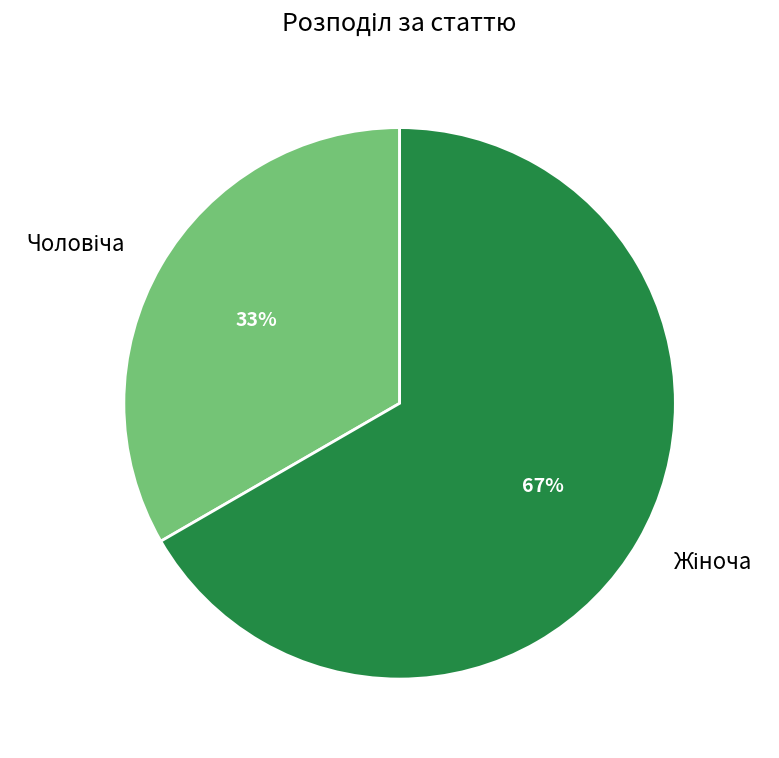

To the nearest percent, what is the average slice percentage?

50%